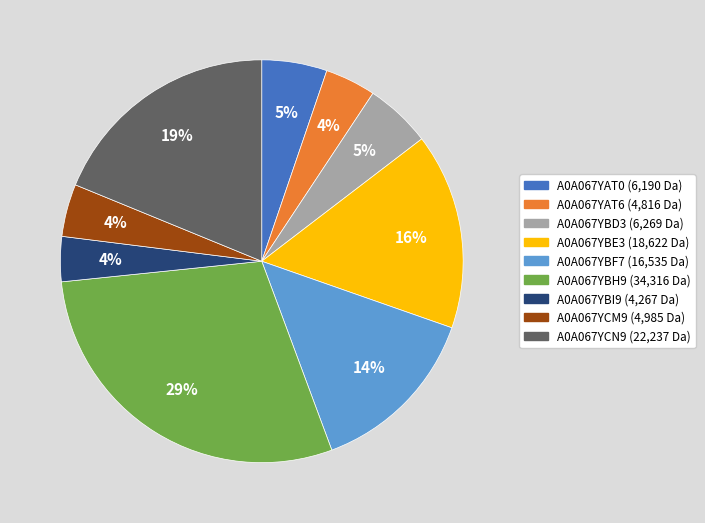

Count the number of slices in the pie.

9